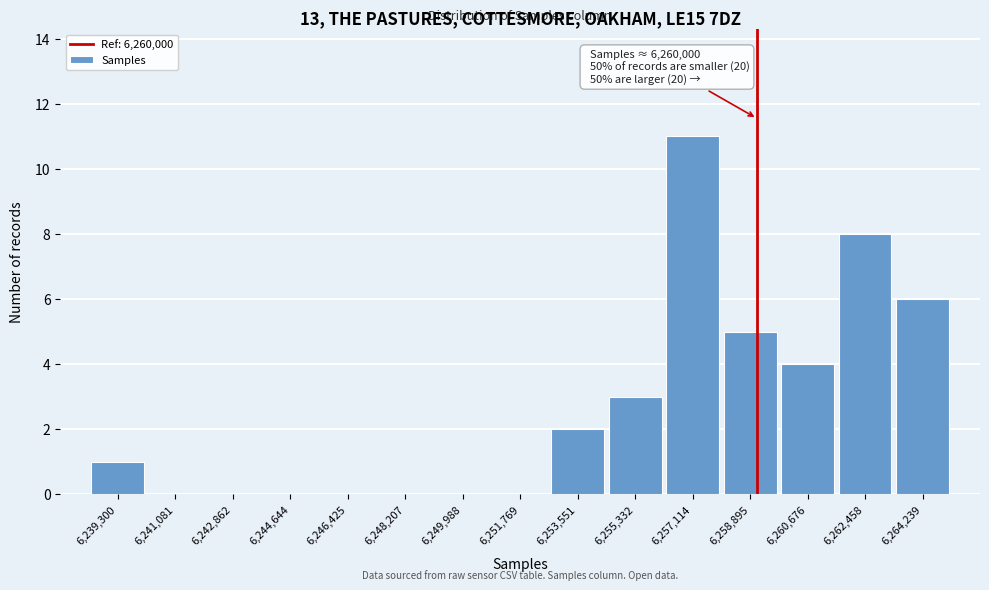

Reading left to right, what are all the values shown in this chart?

6,239,300=1	6,241,081=0	6,242,862=0	6,244,644=0	6,246,425=0	6,248,207=0	6,249,988=0	6,251,769=0	6,253,551=2	6,255,332=3	6,257,114=11	6,258,895=5	6,260,676=4	6,262,458=8	6,264,239=6